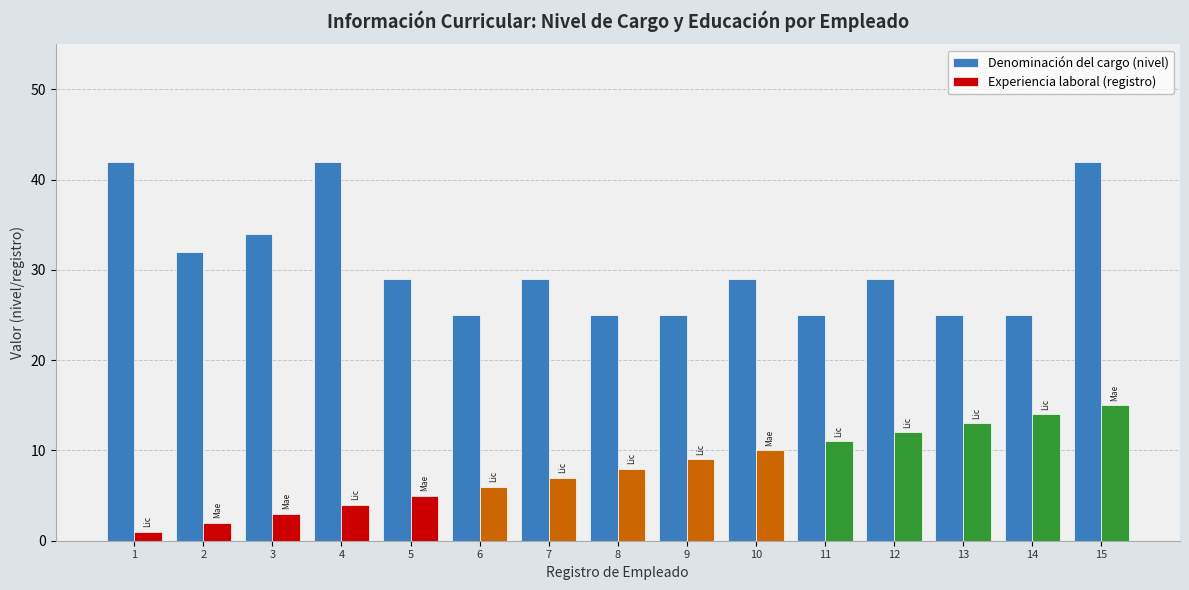

What is the sum of all Denominación del cargo (nivel) values?

458